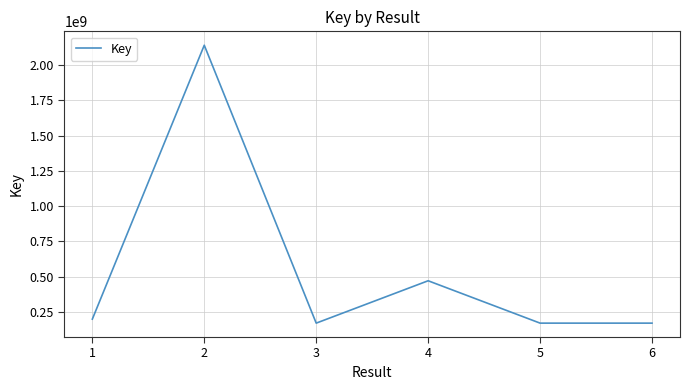

True or false: the data shows 318197177 at 4.

False